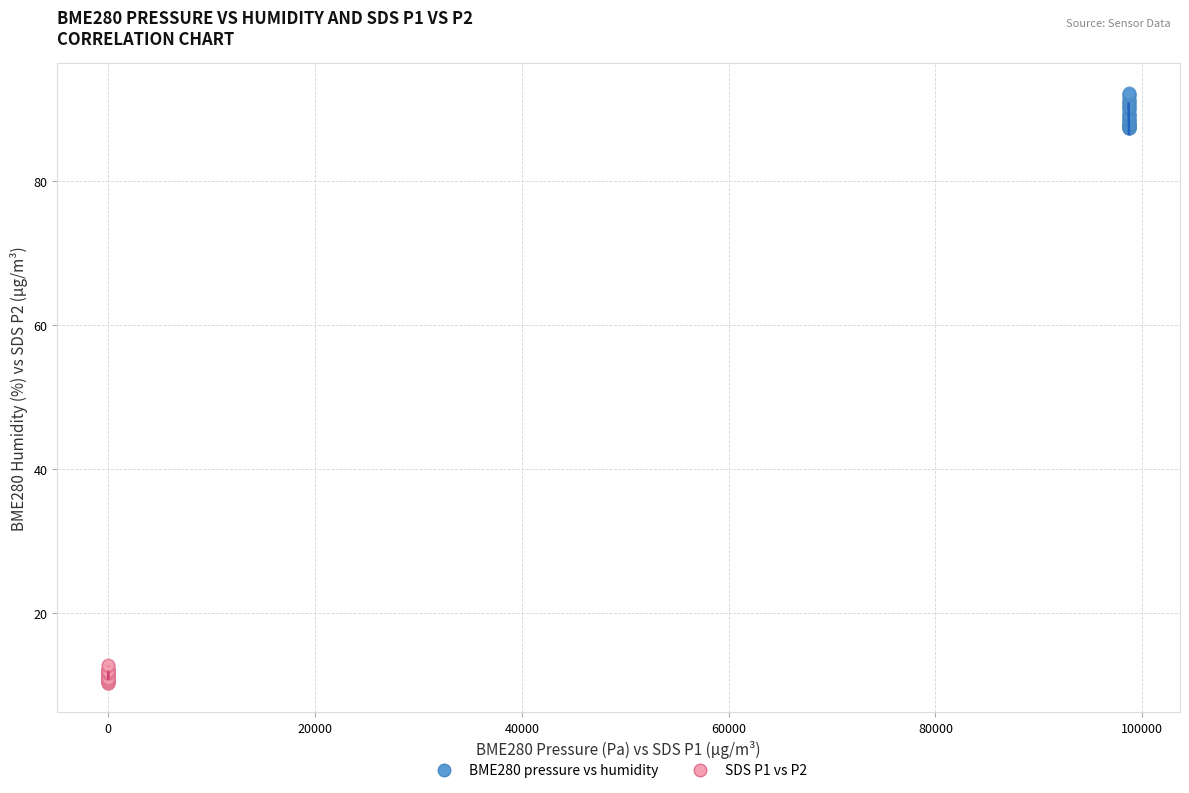

What are all the series names shown in the legend?

BME280 pressure vs humidity, SDS P1 vs P2